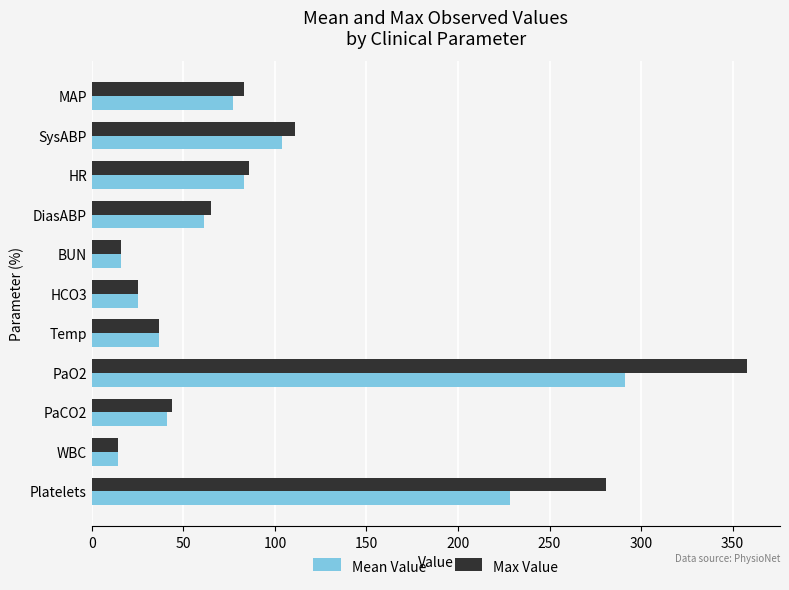

Is it true that Max Value equals 170.6 at SysABP?

False